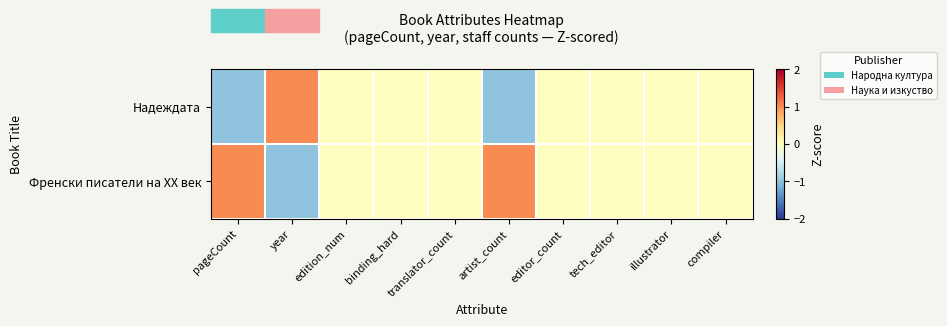

What is the greatest value displayed?

1